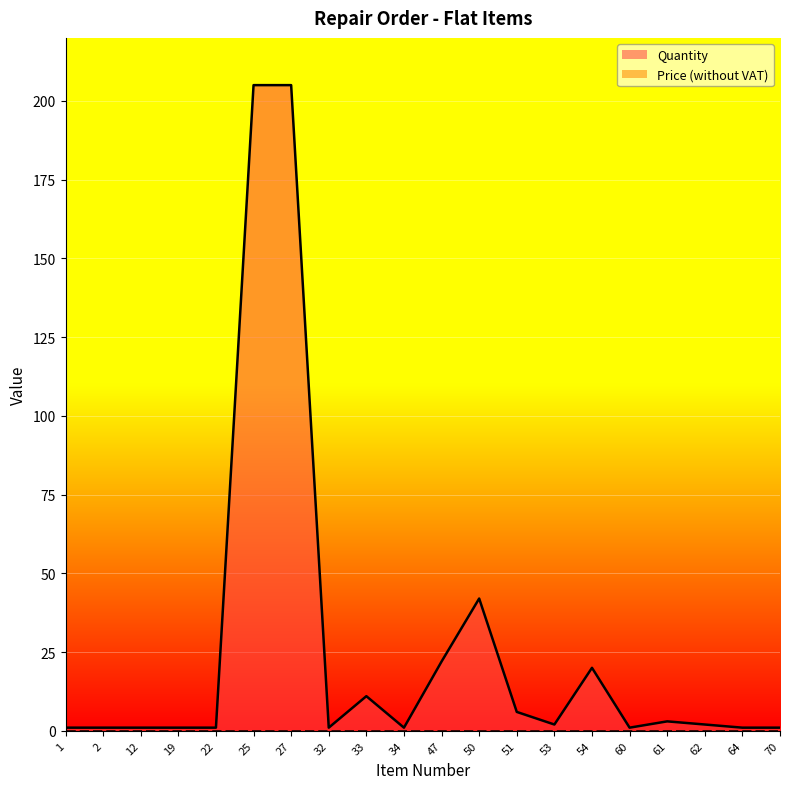

Reading right to left, list all the values displayed in this chart.

70=1	64=1	62=2	61=3	60=1	54=20	53=2	51=6	50=42	47=22	34=1	33=11	32=1	27=205	25=205	22=1	19=1	12=1	2=1	1=1